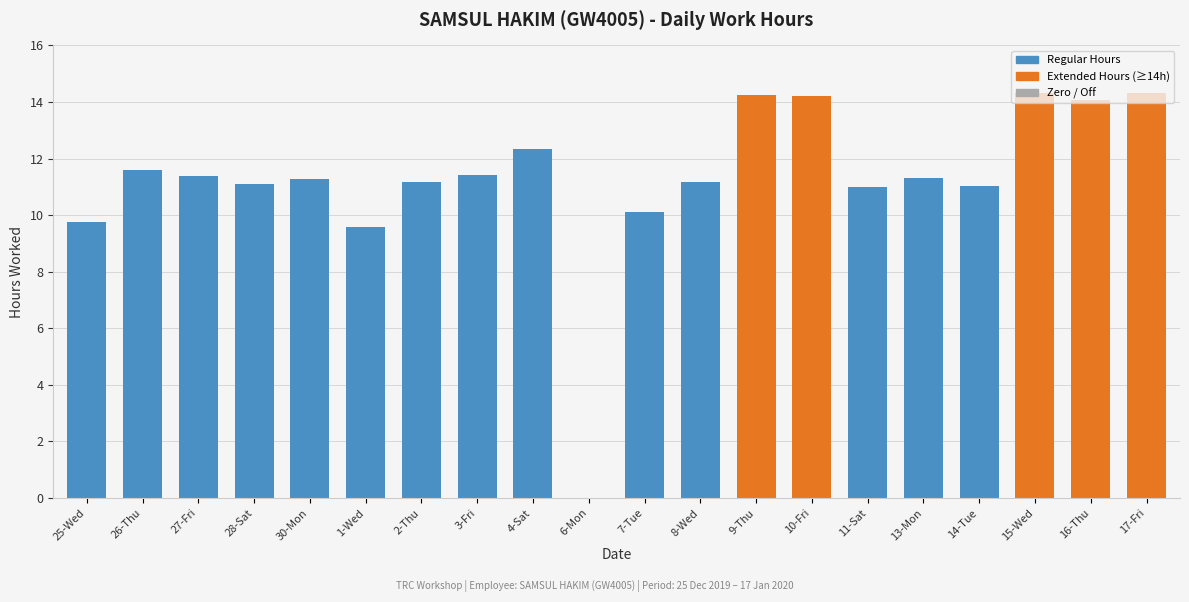

At which label does the data first exceed 11?

26-Thu